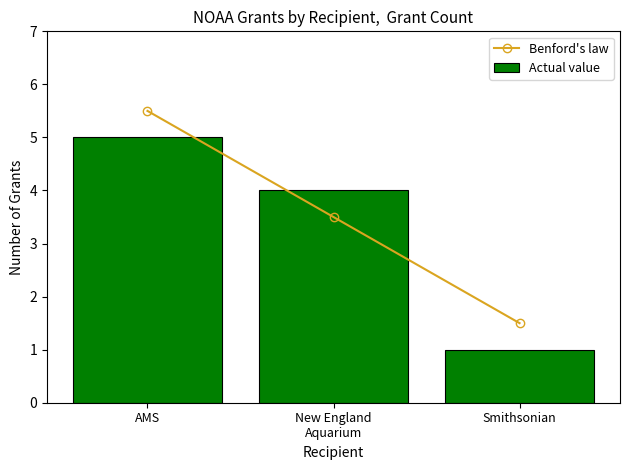

What is the maximum value for Benford's law?

5.5